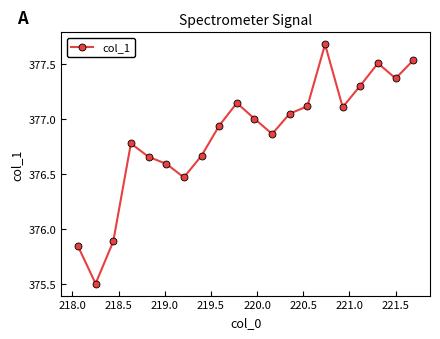

What is the difference between the maximum and minimum values?

2.2